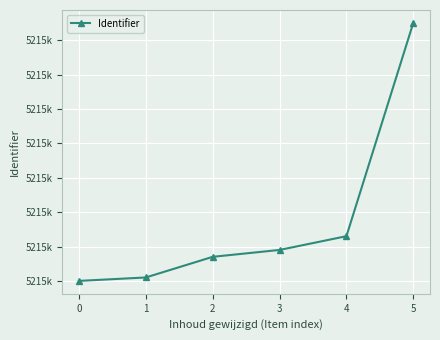

At which category does the chart reach its peak across all series?

5